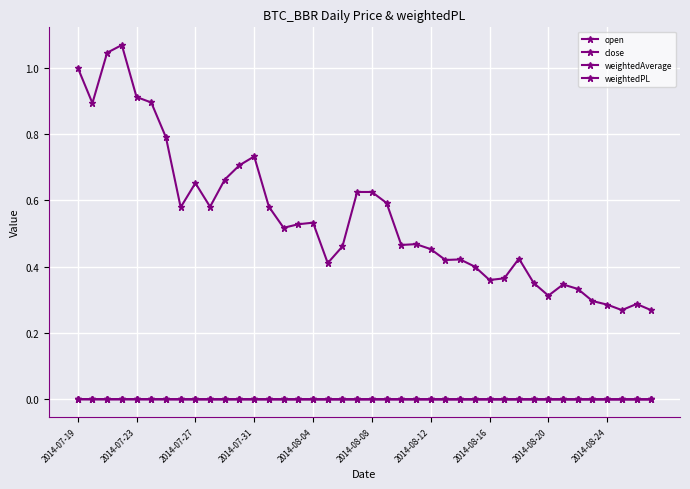

How many data points does each series have?

40